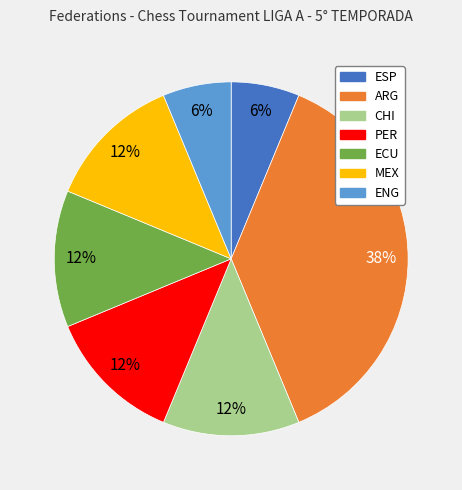

Does any single category account for the majority?

No